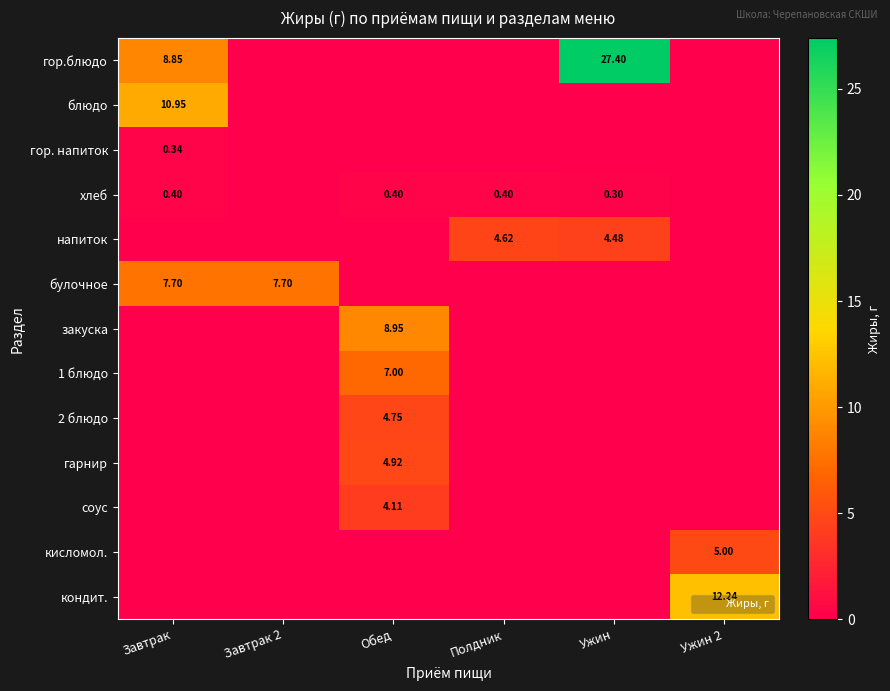

Between Ужин and Завтрак, which is larger?

Ужин